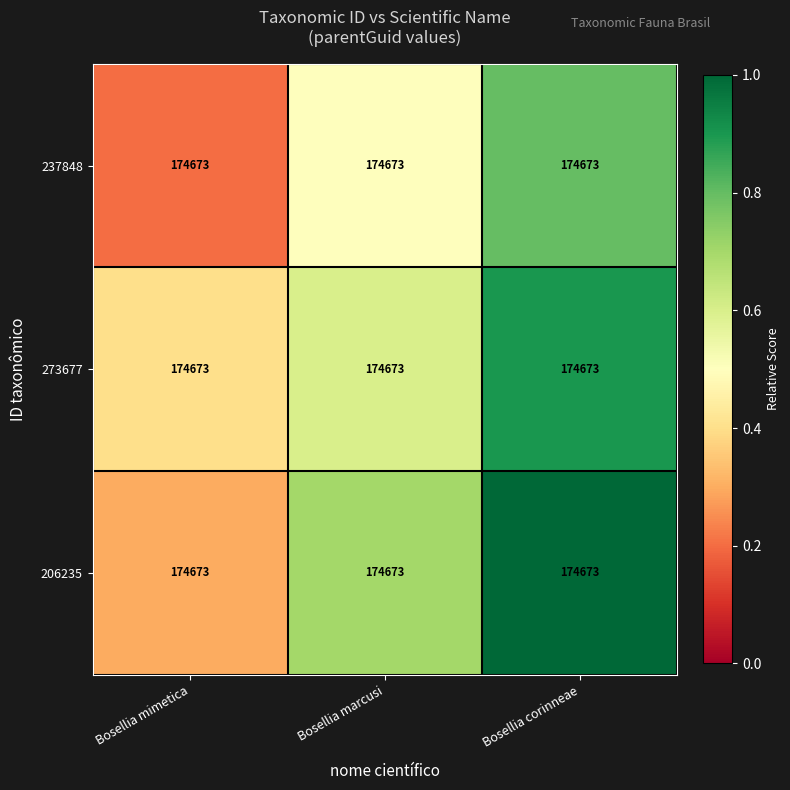

What is the minimum value for 237848?

0.2